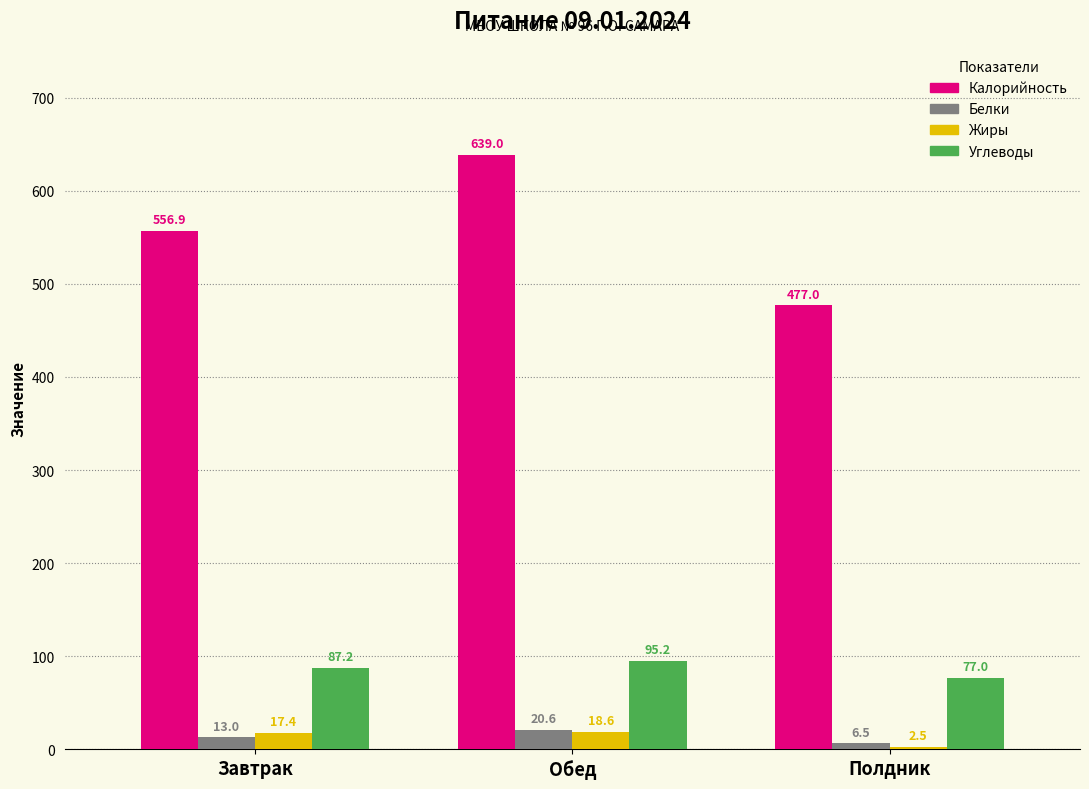

Are the bars grouped side by side (vs. stacked)?

Yes